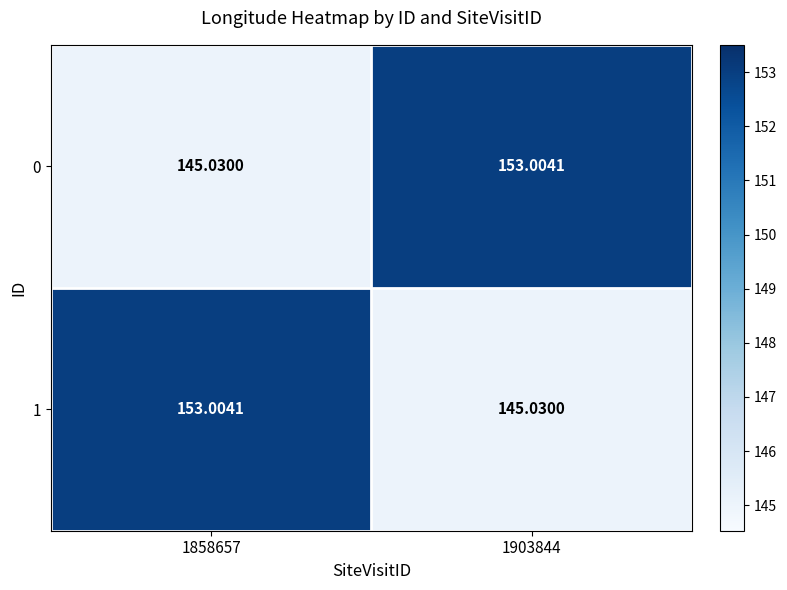

Count the number of categories in the chart.

2